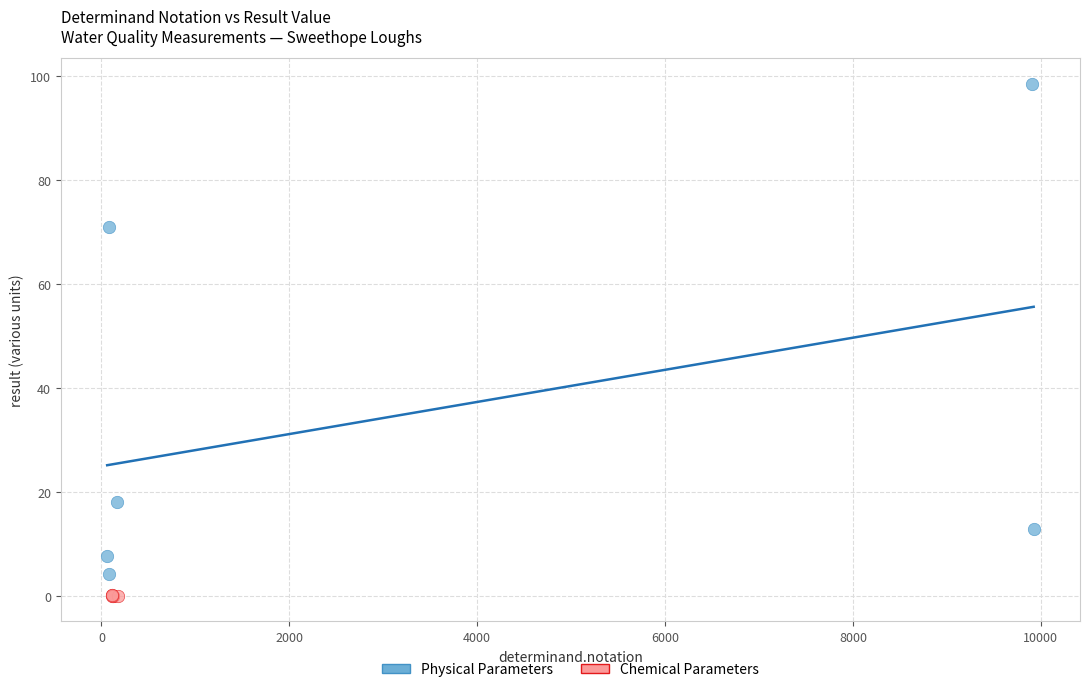

What are all the series names shown in the legend?

Physical Parameters, Chemical Parameters